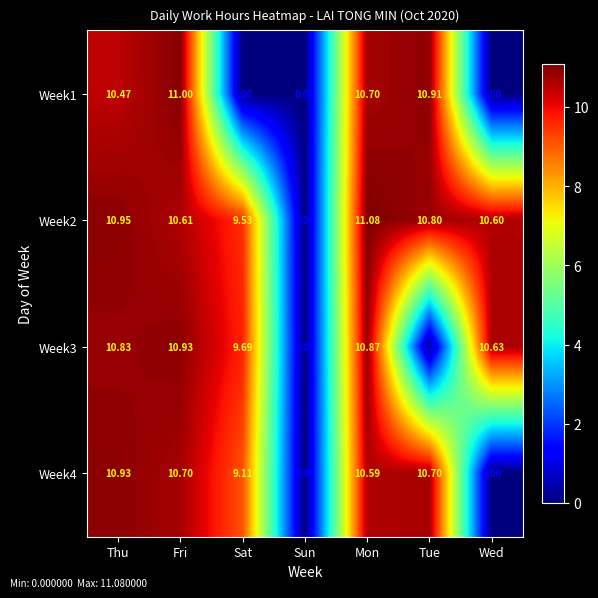

Which category has the highest value in the Week3 series?

Fri